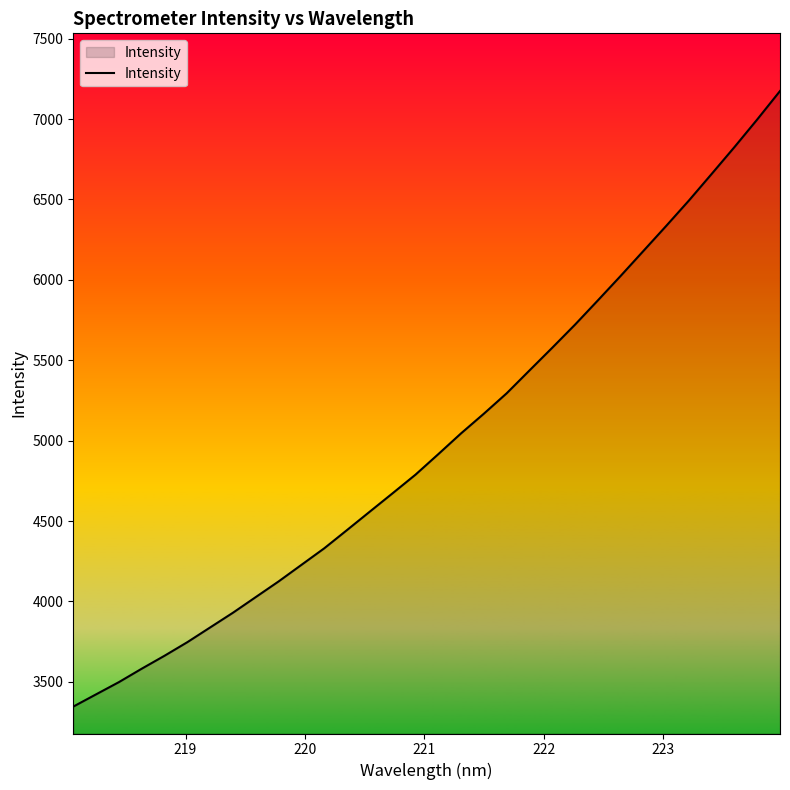

Does the chart display data point markers on the line(s)?

No